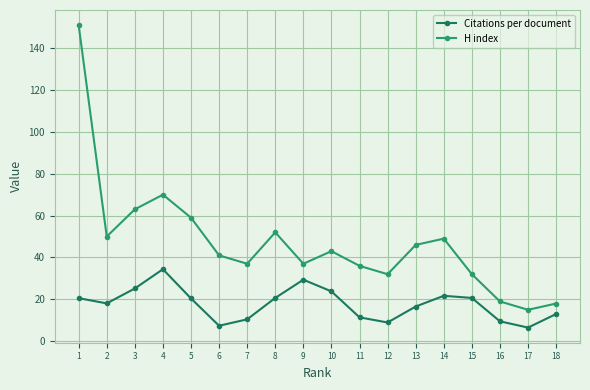

What is the value of the Citations per document point at the 13th from the left?

16.6